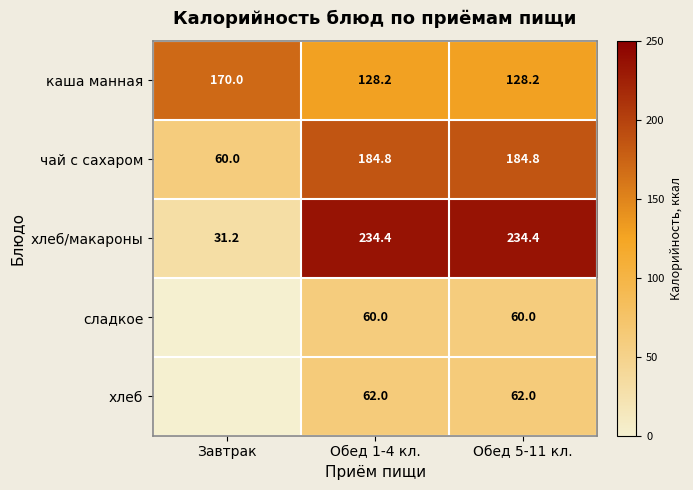

Which category has the lowest value in the чай с сахаром series?

Завтрак